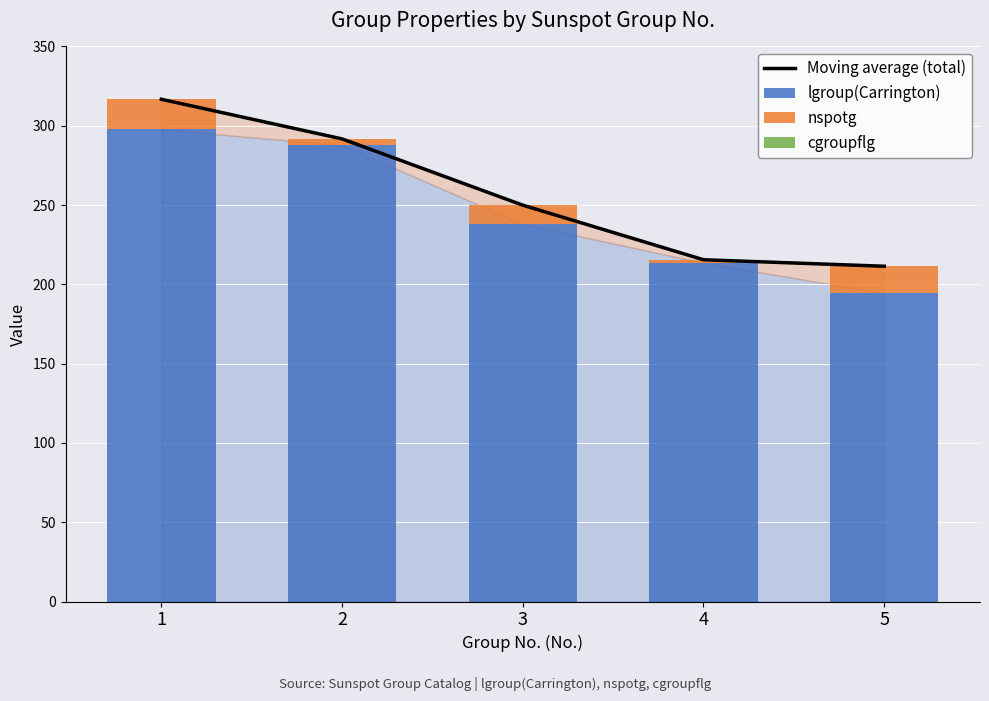

Which category has the lowest value across all series?

1